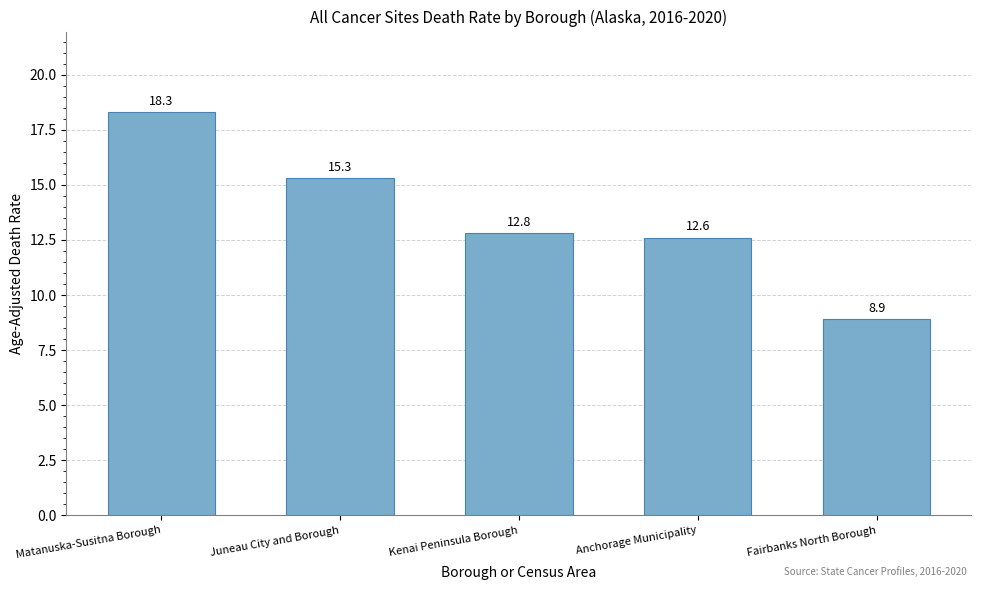

Which has a higher value, Fairbanks North Borough or Matanuska-Susitna Borough?

Matanuska-Susitna Borough